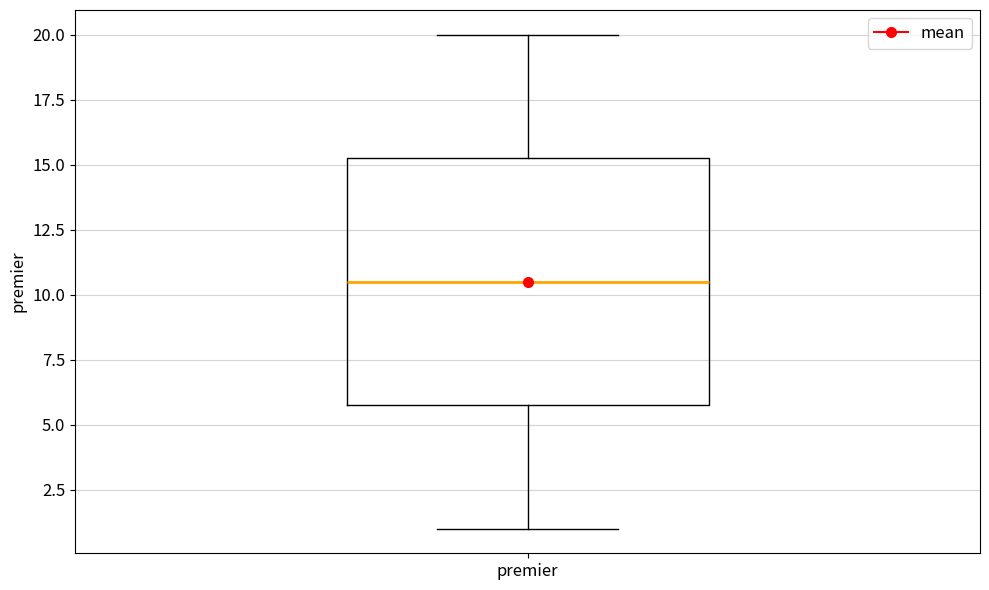

Transcribe this box plot: give where the median line is, the range the box spans, and where the two whiskers end, as read against the y-axis. The values are not printed on the chart, so give them approximately, as read against the axis.

median 10.5, box 6.0 to 15.5, whiskers 1.0 to 20.0